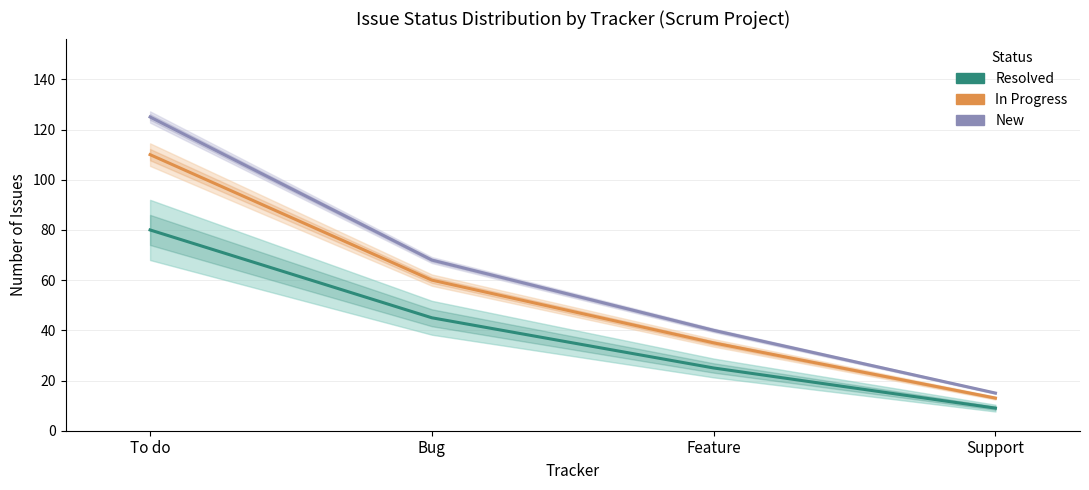

What is the sum of the Resolved values at Bug and Support?

54